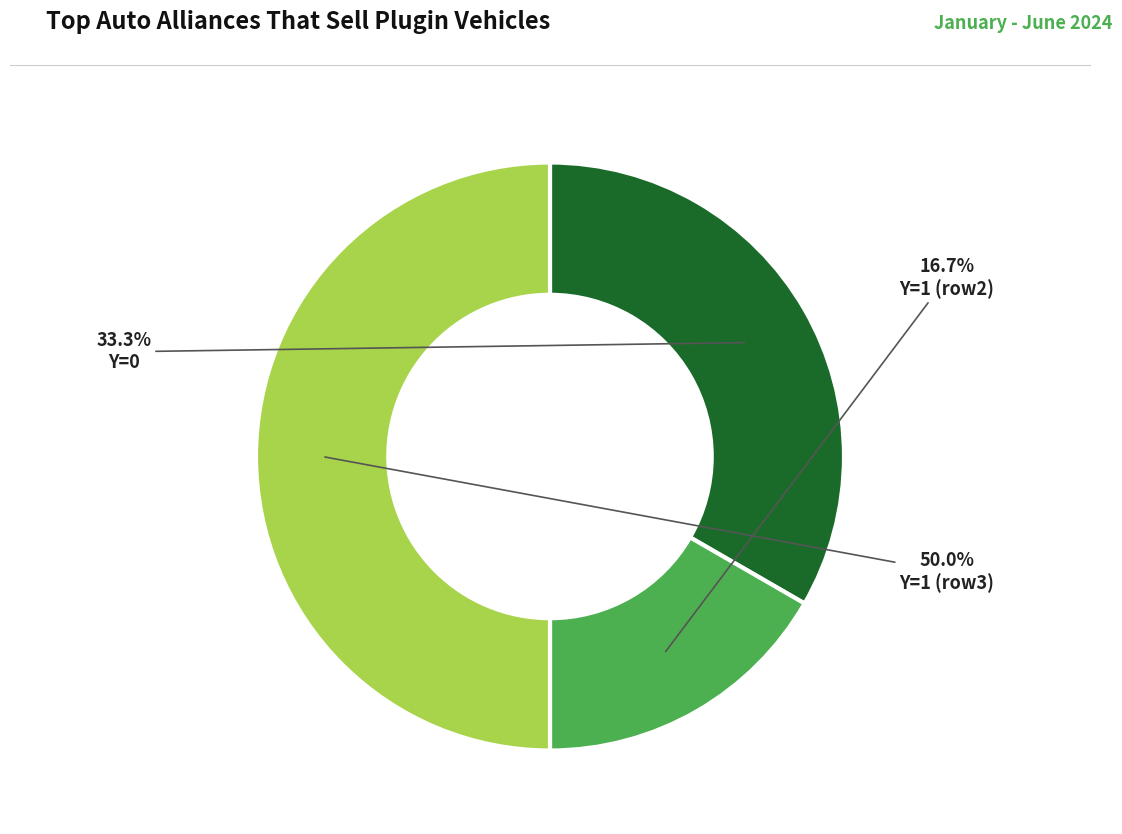

What percentage do Y=0 and Y=1 (row3) together represent?

83.3%